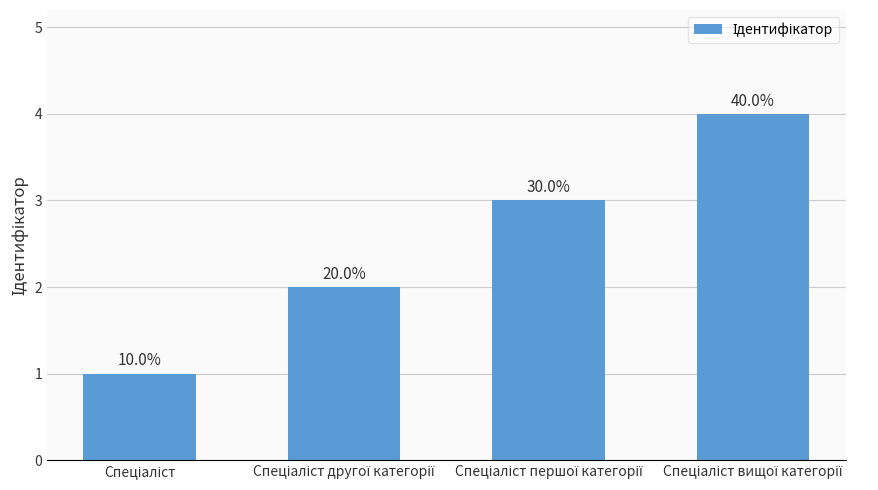

At which category does the chart reach its minimum across all series?

Спеціаліст